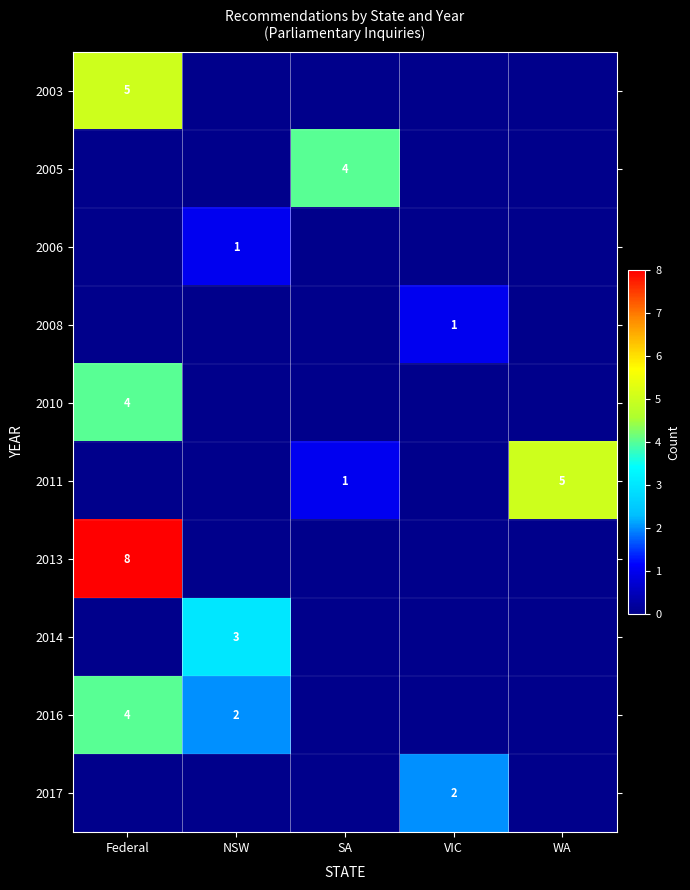

Is it true that 2016 equals 2 at NSW?

True